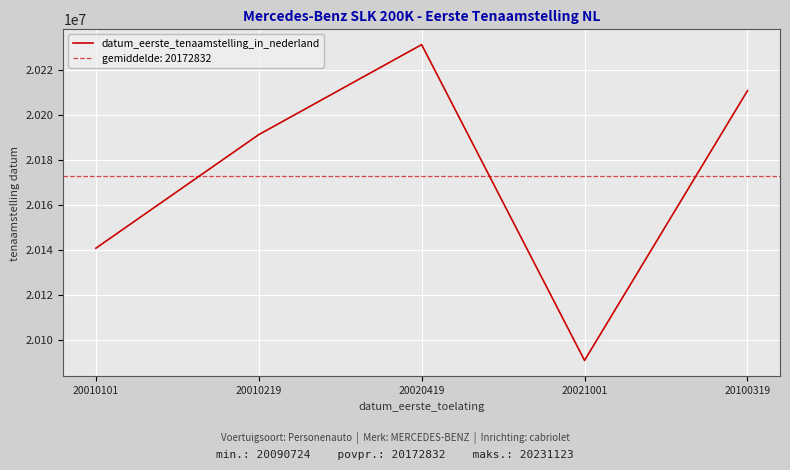

How many values are between 20140613 and 20210602?

3